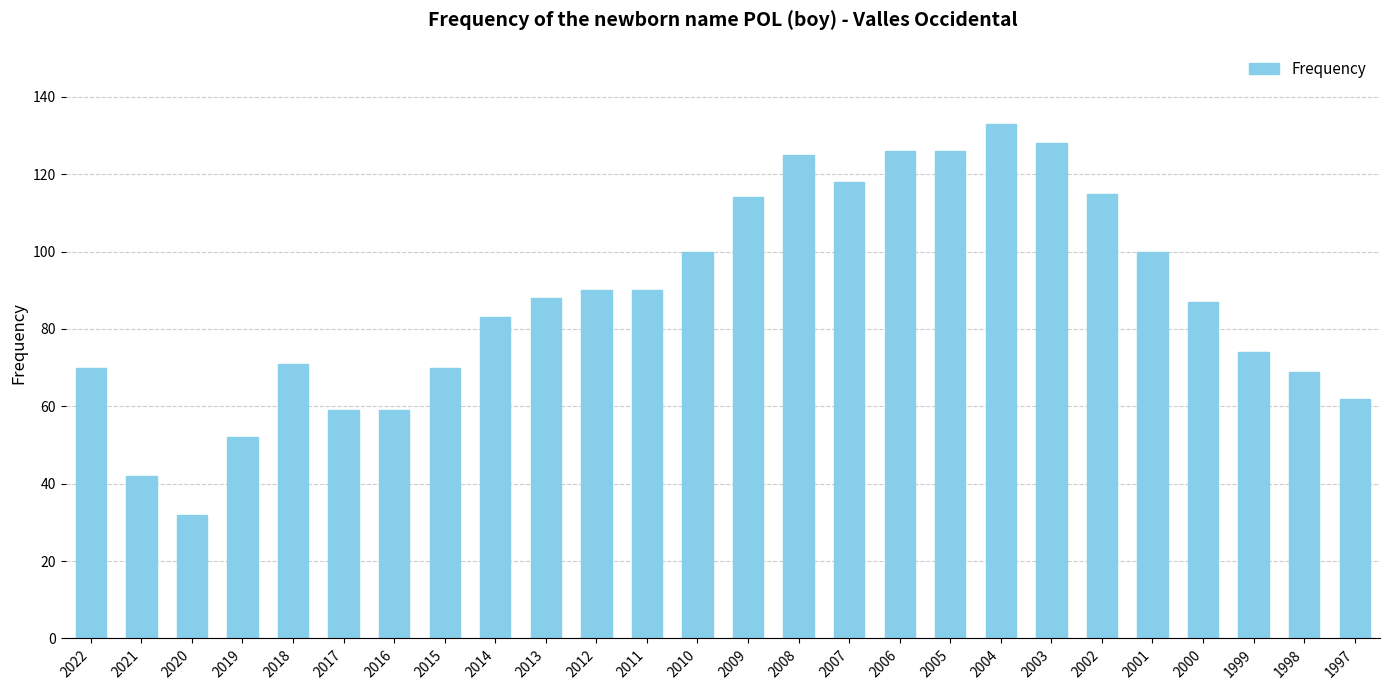

What is the difference between the values at 1999 and 2014?

9